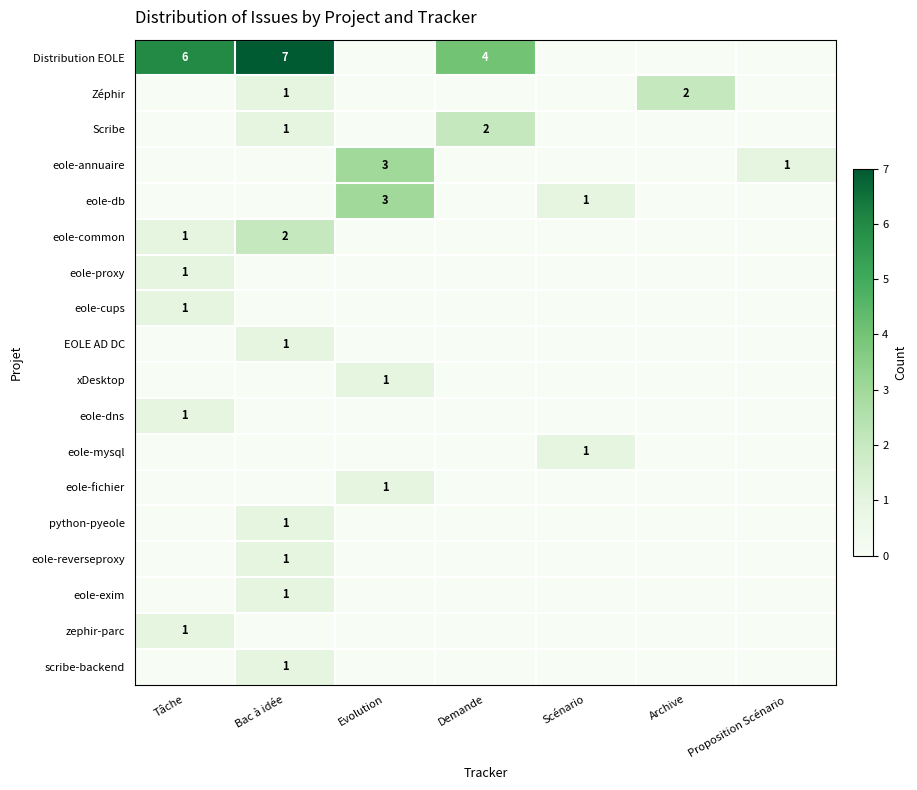

True or false: Distribution EOLE has a value of 6 at Tâche.

True